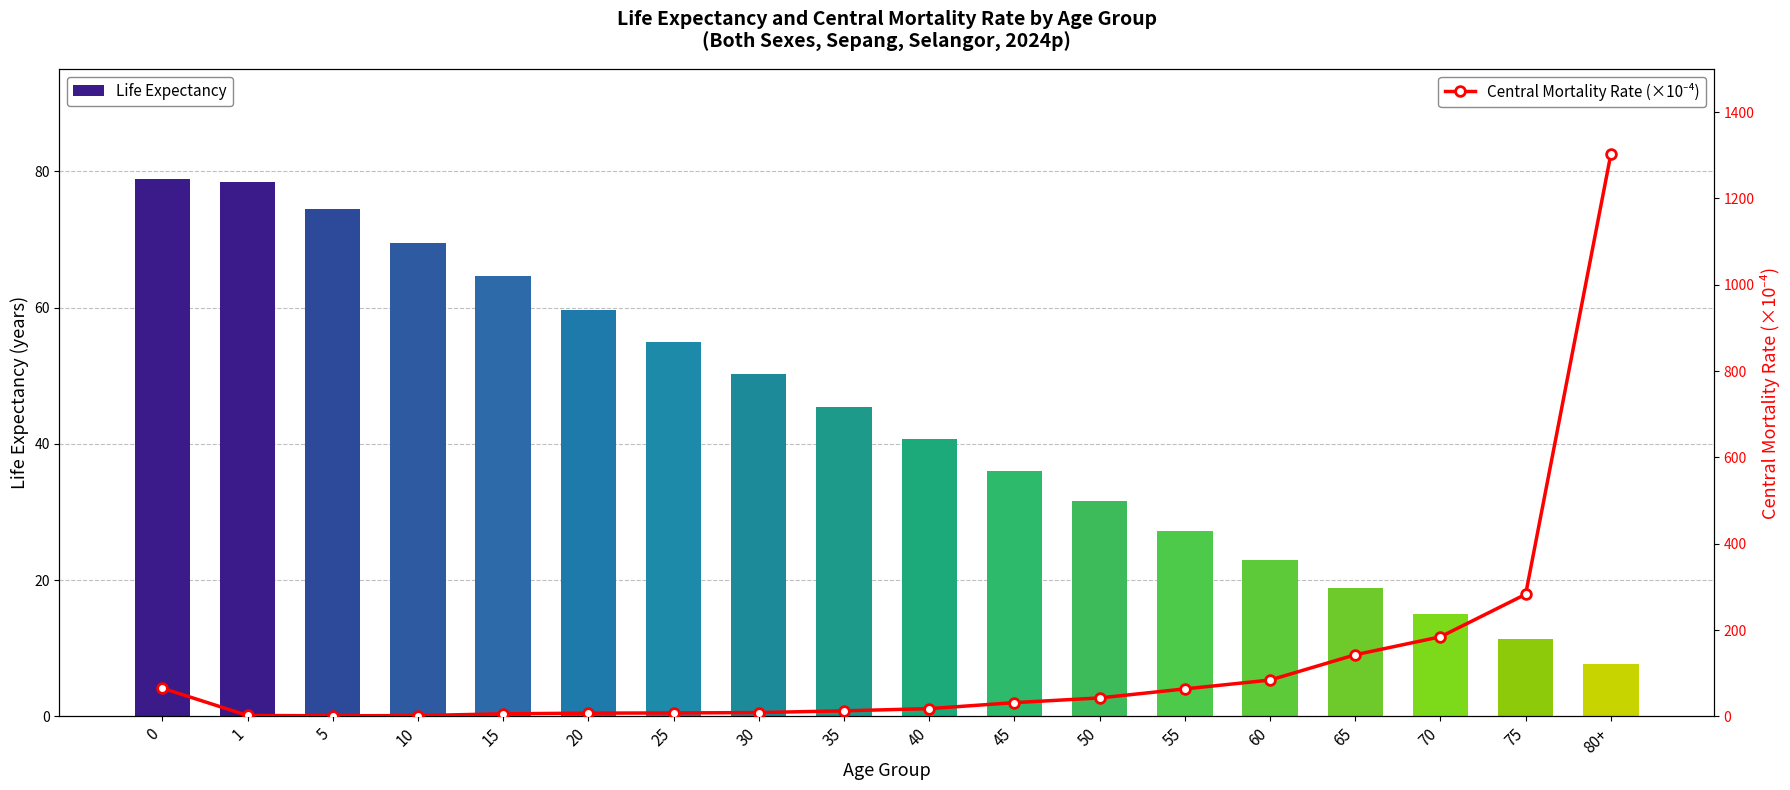

How many groups of bars are there?

18